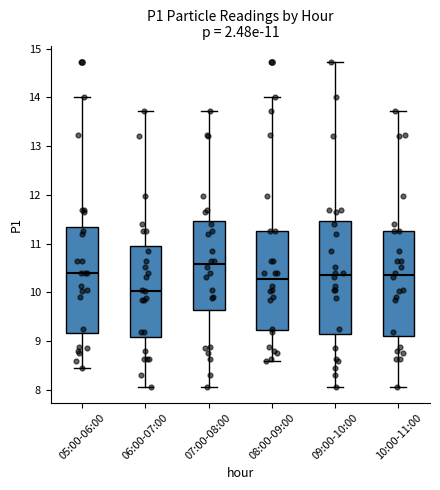

Which box's median line is the highest?

07:00-08:00